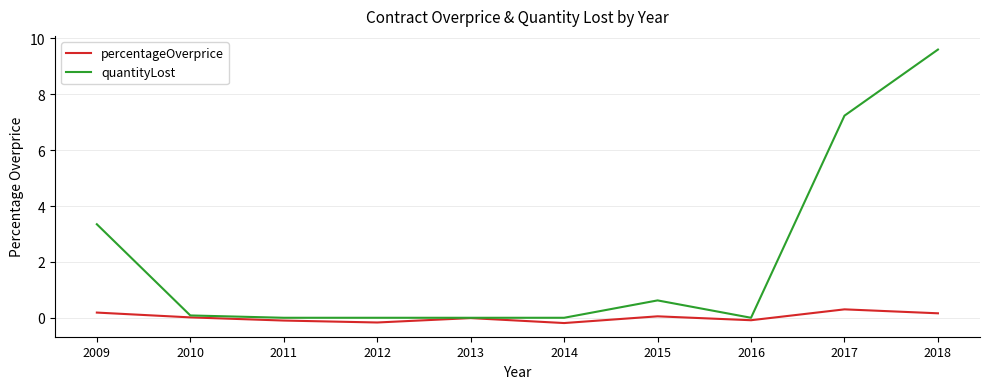

Which series changed the most between 2016 and 2018?

quantityLost